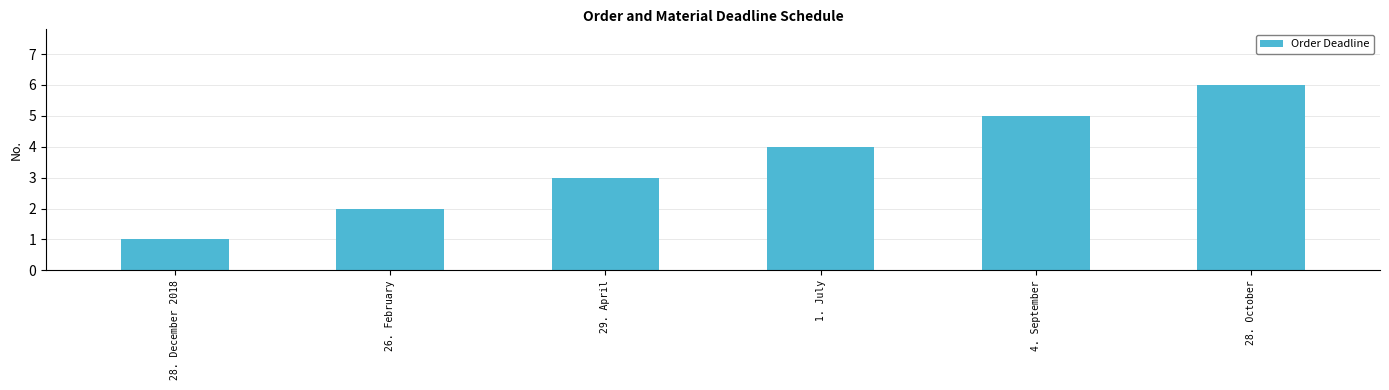

What is the difference between the second highest and minimum values?

4